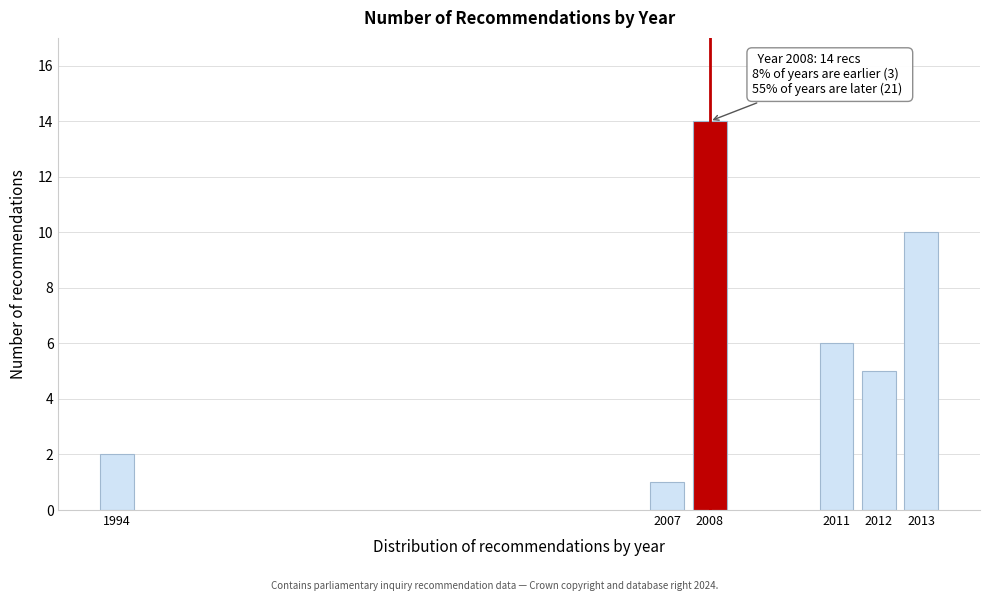

Reading left to right, transcribe all the data shown in this chart.

2	1	14	6	5	10